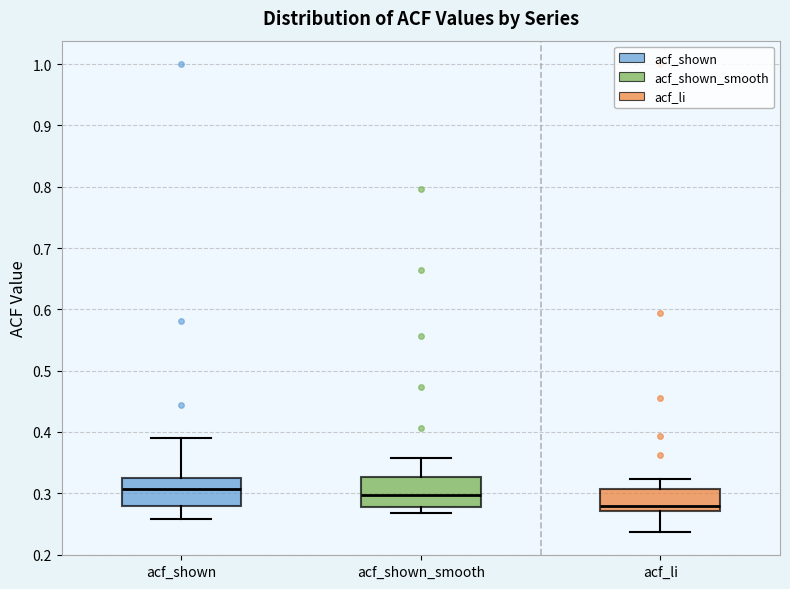

Reading left to right, read every box against the y-axis: the position of its median line, the range the box covers, and the ends of its whiskers. The values are not printed on the chart, so give them approximately, as read against the axis.

acf_shown: median 0.31, box 0.28 to 0.33, whiskers 0.26 to 0.39
acf_shown_smooth: median 0.30, box 0.28 to 0.33, whiskers 0.27 to 0.36
acf_li: median 0.28, box 0.27 to 0.31, whiskers 0.24 to 0.32